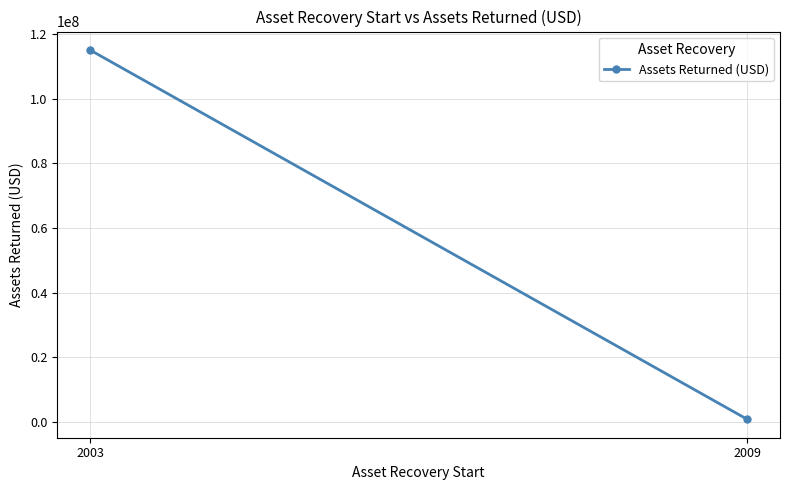

What value does the data have at 2003?

115000000